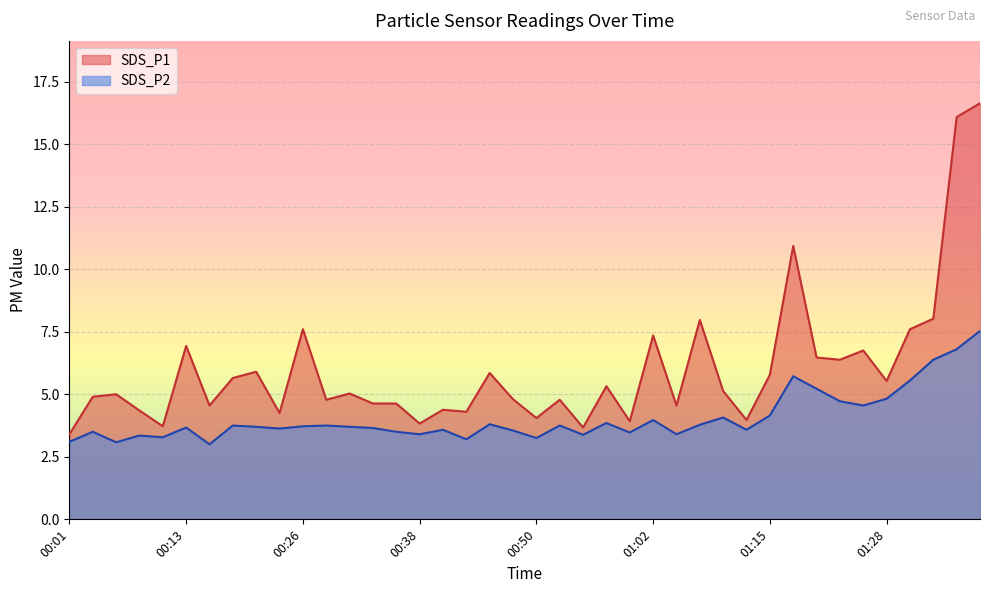

At 01:12, list the series in order from smallest to largest.

SDS_P2, SDS_P1